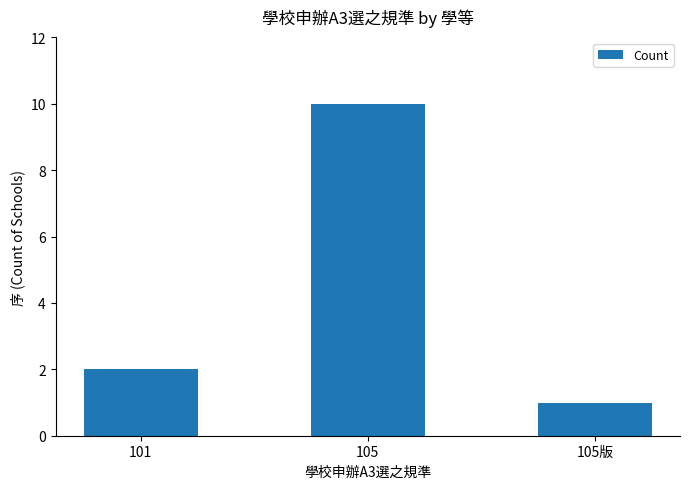

Is it true that the value at 105 is 6?

False